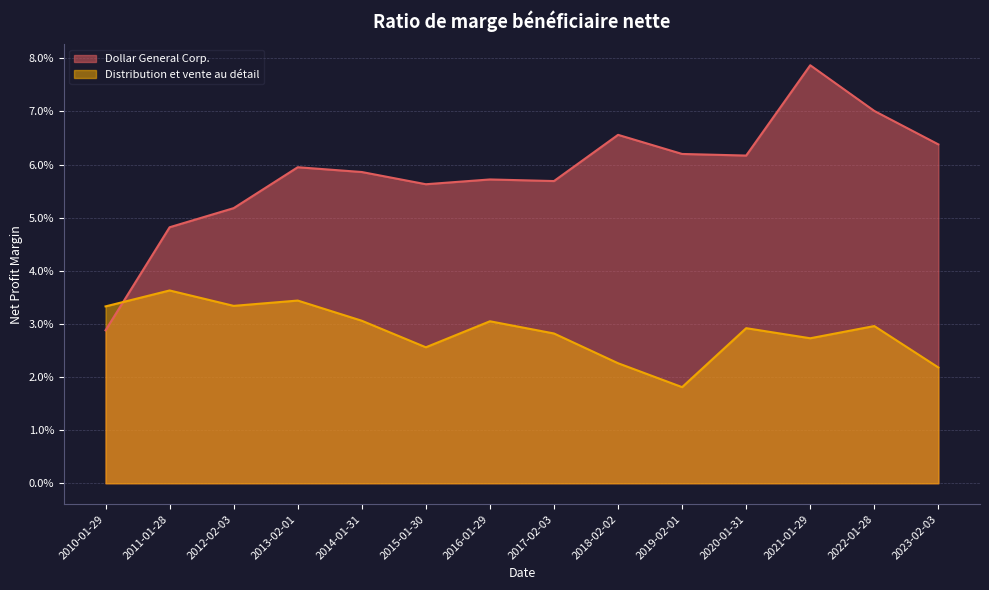

How many series are shown in this chart?

2